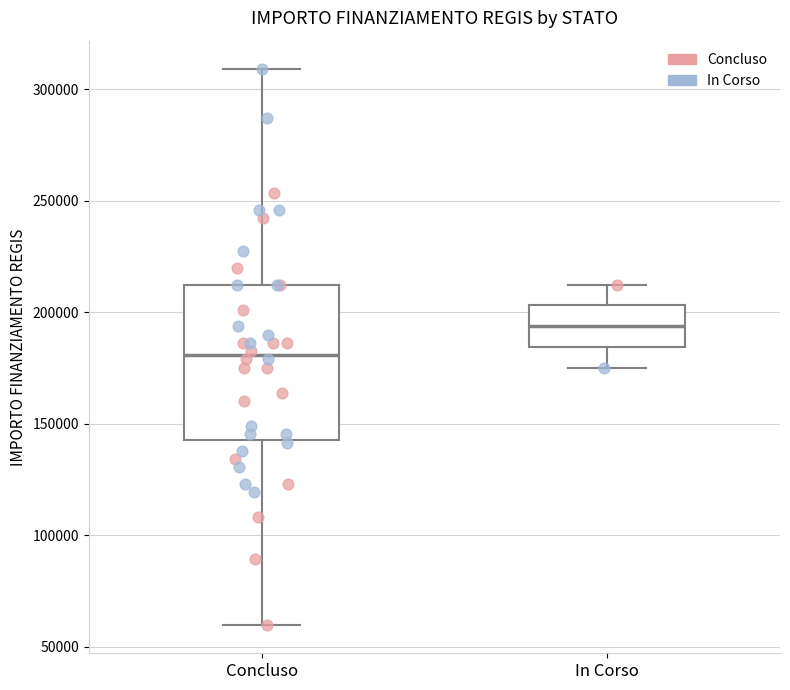

Reading left to right, read every box against the y-axis: the position of its median line, the range the box covers, and the ends of its whiskers. The values are not printed on the chart, so give them approximately, as read against the axis.

Concluso: median 180000, box 145000 to 210000, whiskers 60000 to 310000
In Corso: median 195000, box 185000 to 205000, whiskers 175000 to 210000